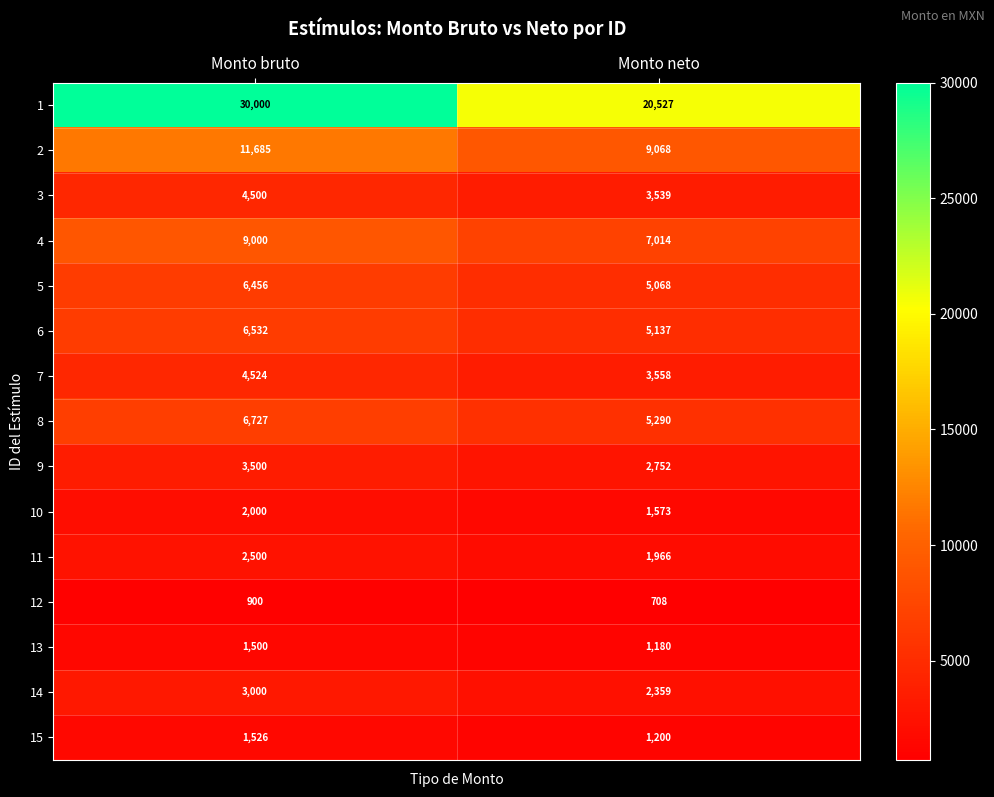

Rank the series at Monto bruto from lowest to highest value.

12, 13, 15, 10, 11, 14, 9, 3, 7, 5, 6, 8, 4, 2, 1